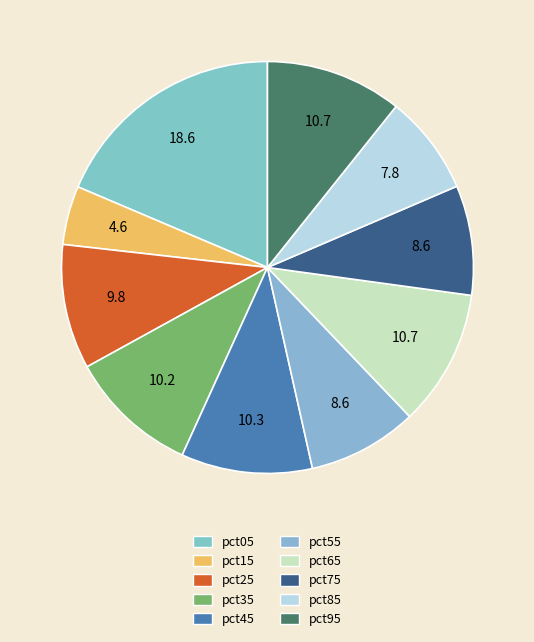

True or false: pct95 accounts for 1% of the total.

False